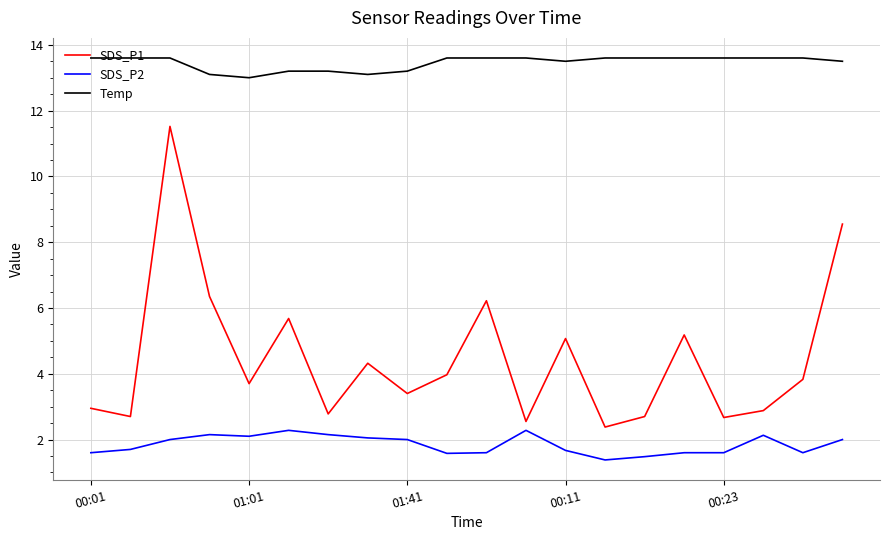

Which series has the largest range (max minus min)?

SDS_P1